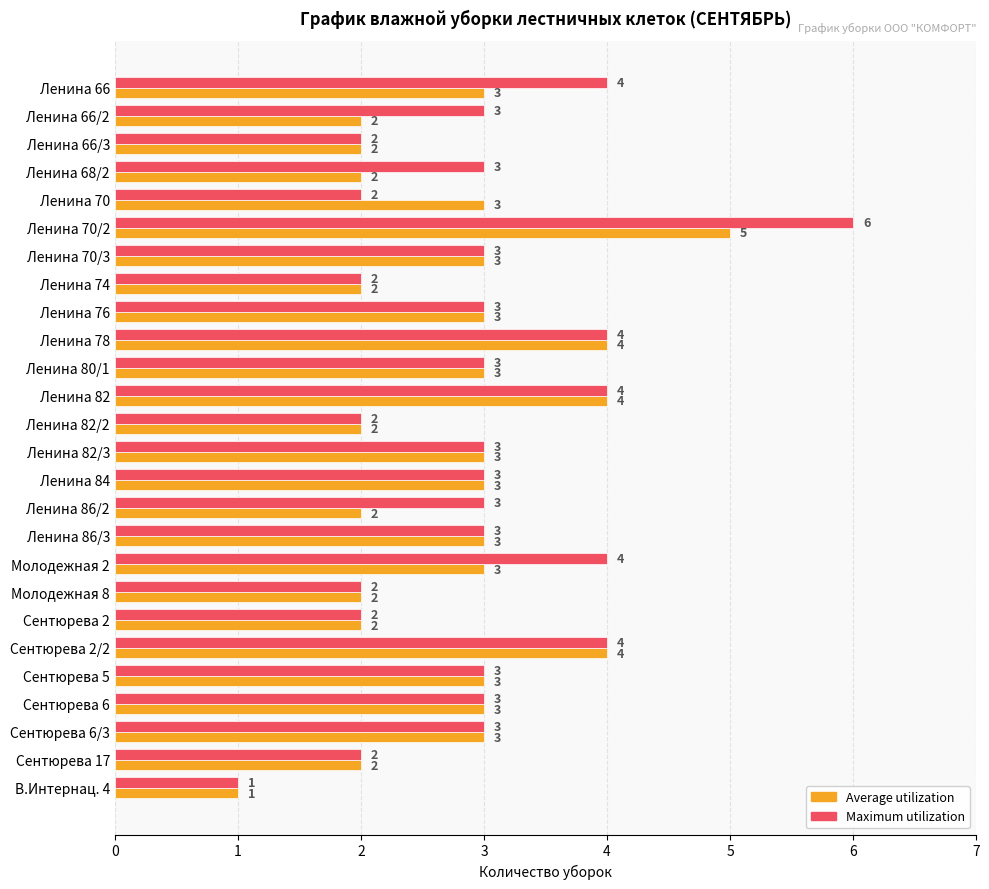

Count the Maximum utilization values in the range 2 to 3.

19